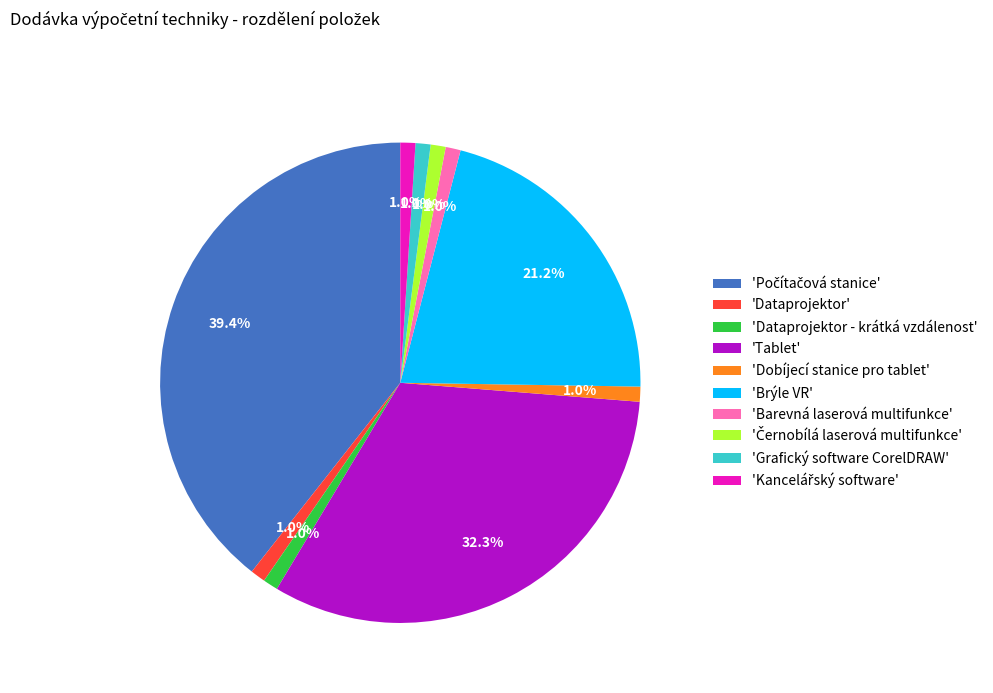

Between 'Tablet' and 'Grafický software CorelDRAW', which is larger?

'Tablet'